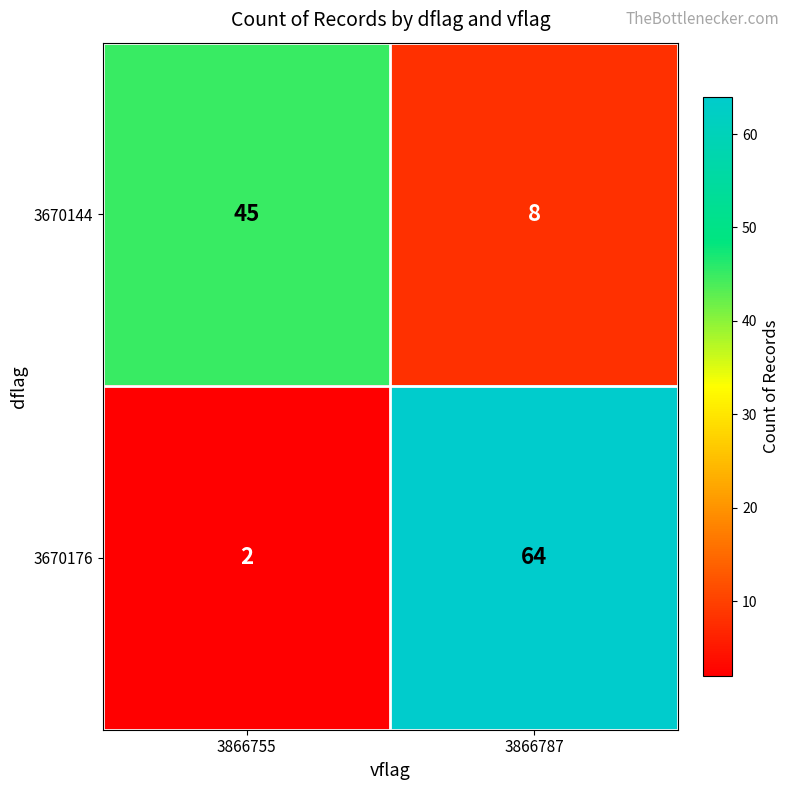

What is the smallest value displayed?

2